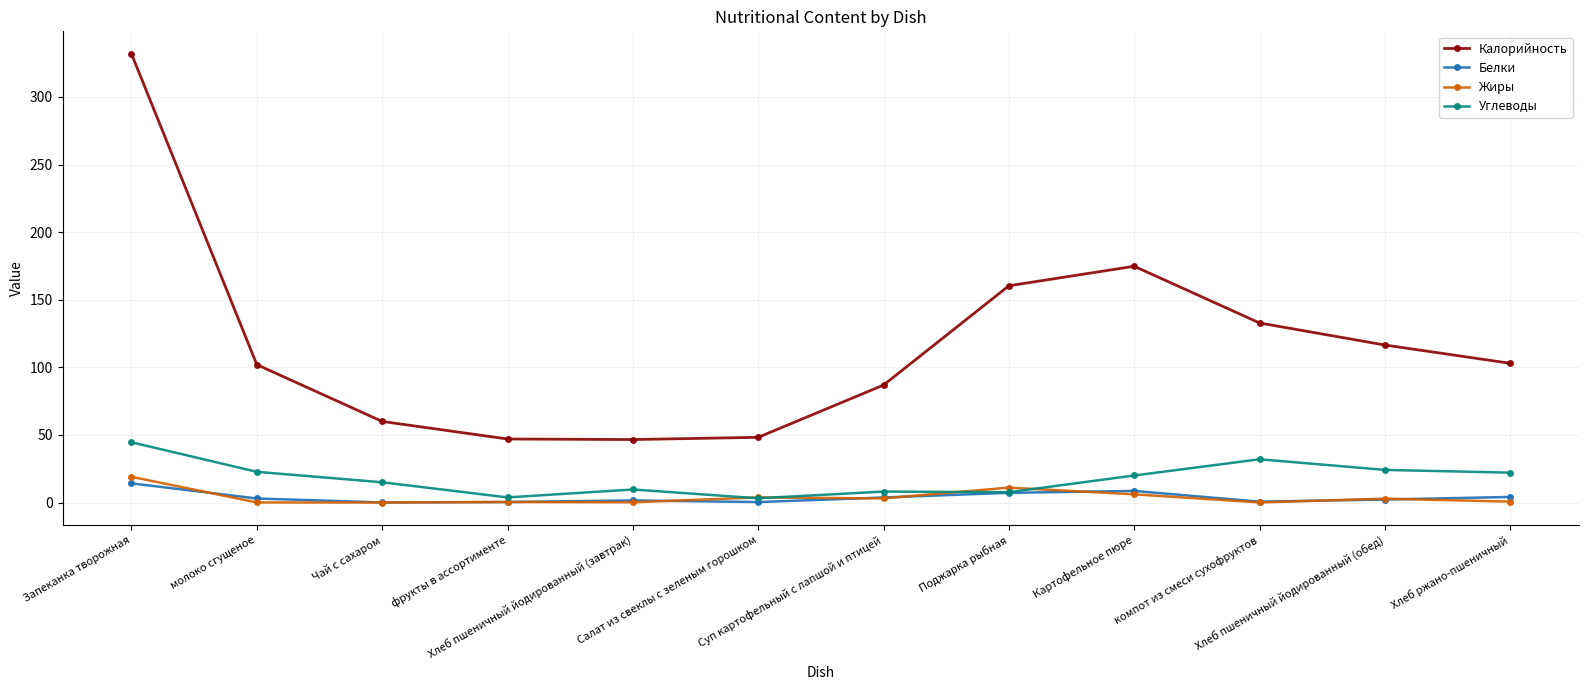

True or false: Жиры and Калорийность intersect in this chart.

False